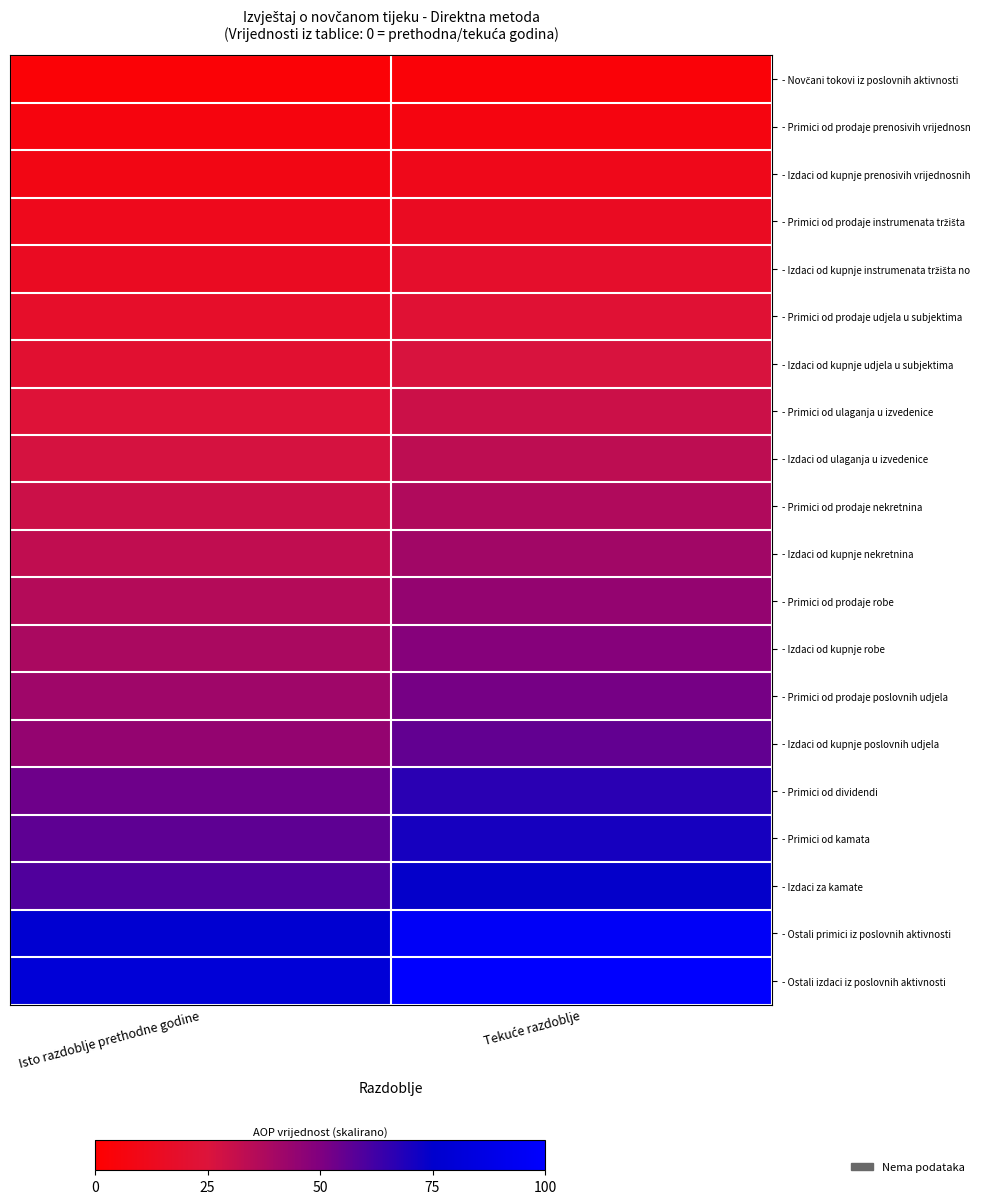

What is the total value across all series at Isto razdoblje prethodne godine?

681.5